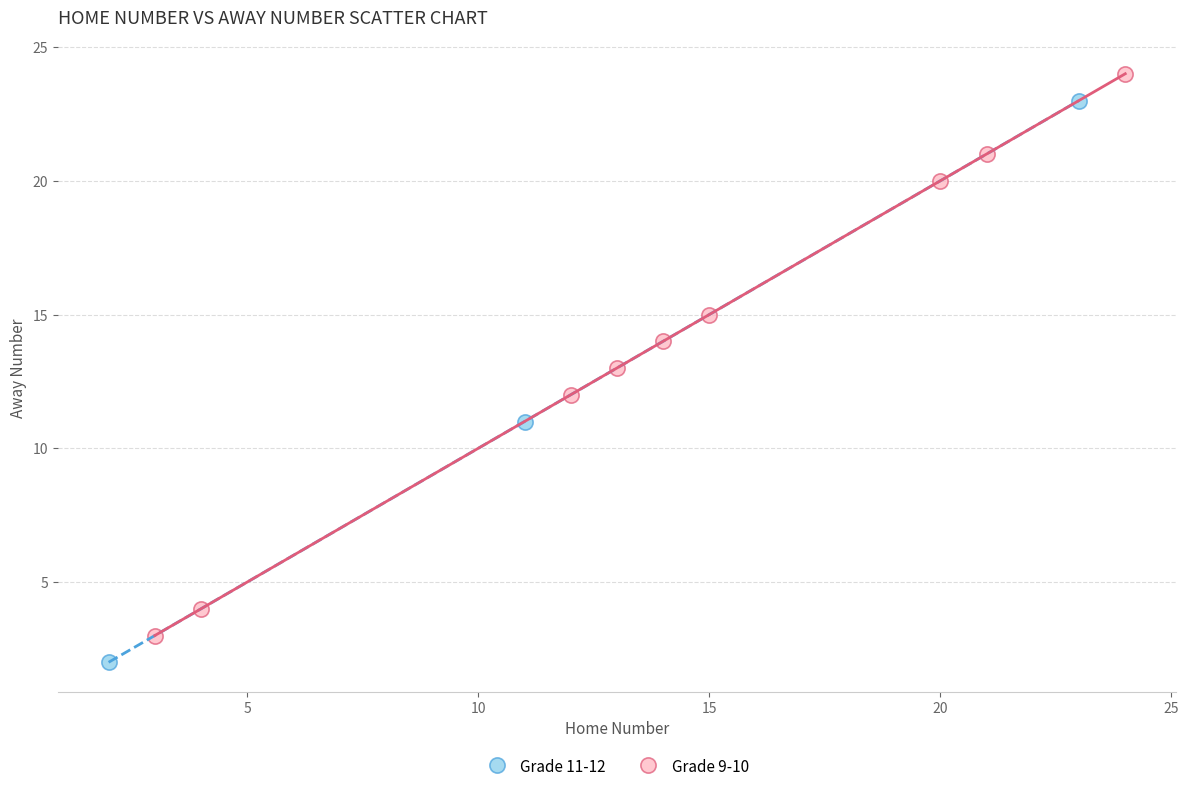

Which series contains the lowest Y value?

Grade 11-12